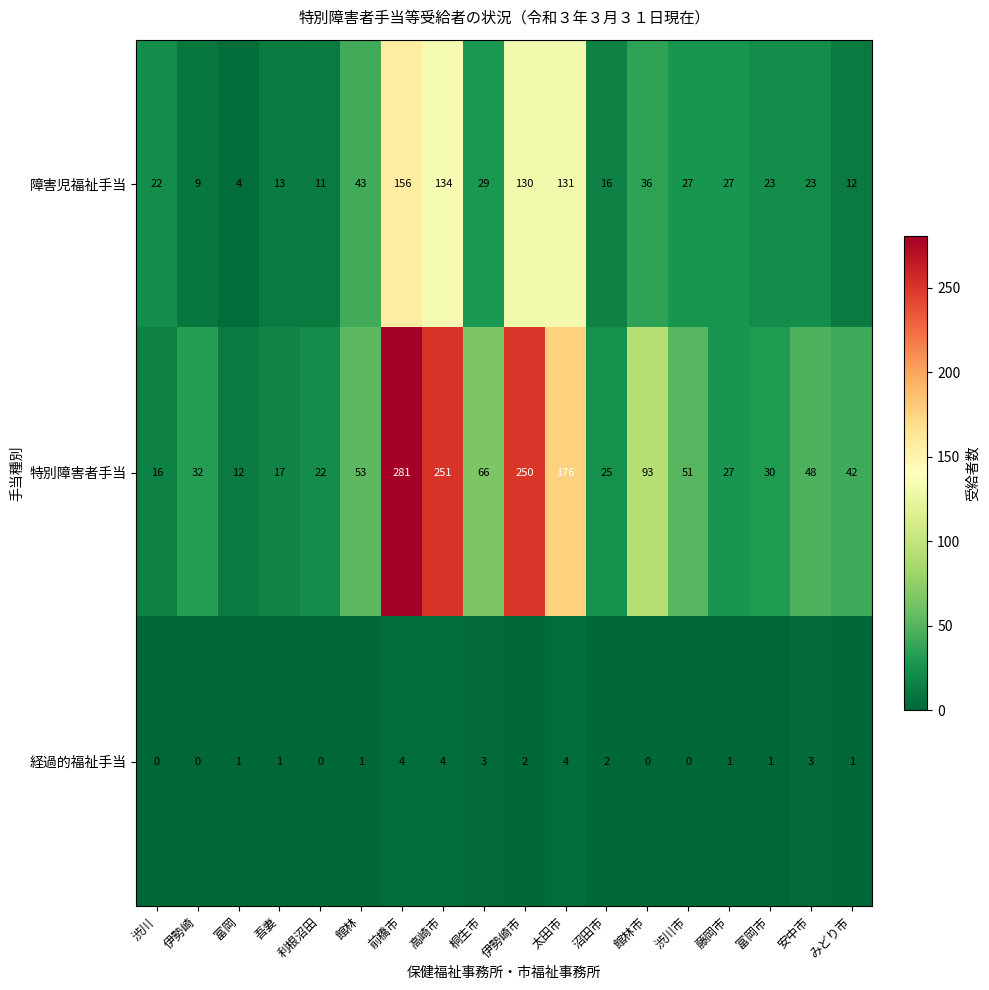

What is the difference between the maximum and second lowest values in the 経過的福祉手当 series?

4